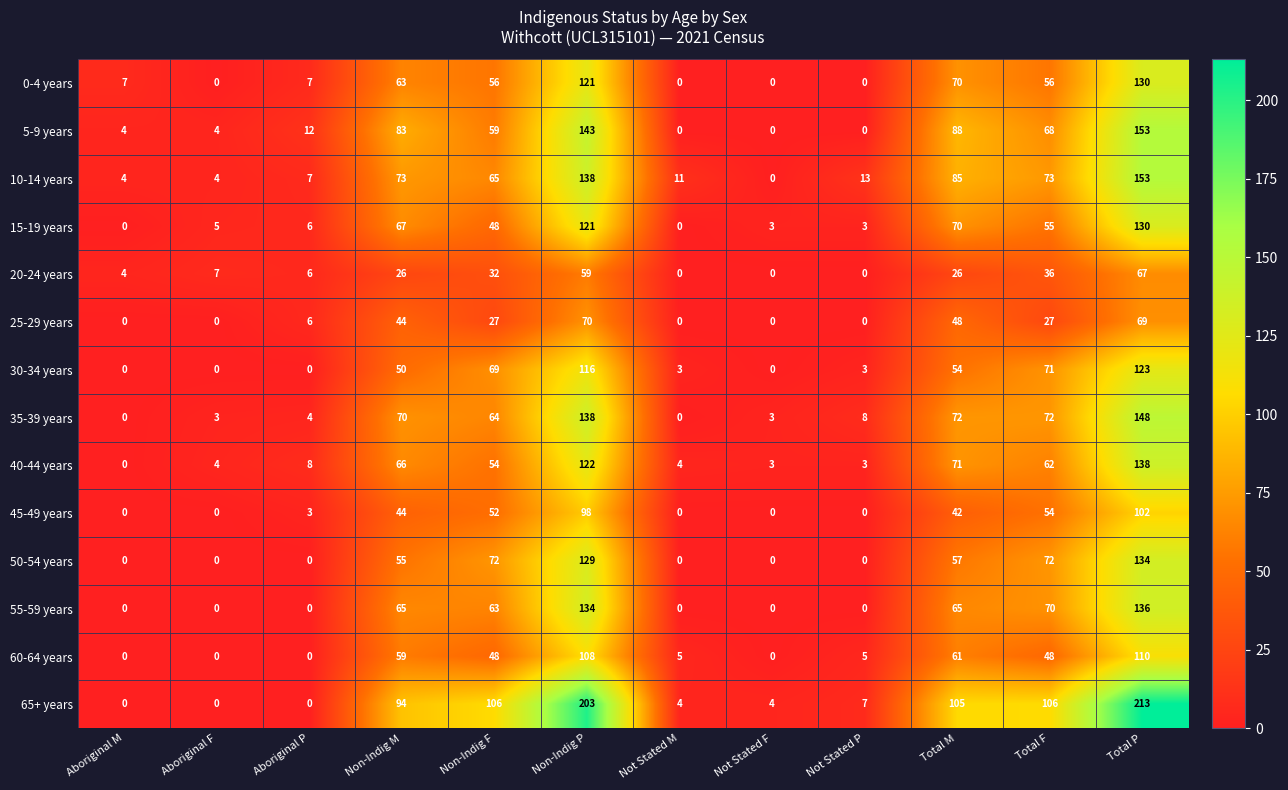

What is the sum of the 65+ years values at Total F and Total P?

319